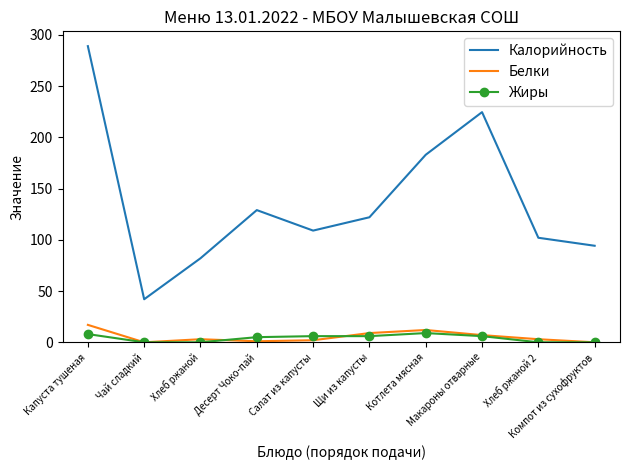

What is the sum of all Белки values?

54.0